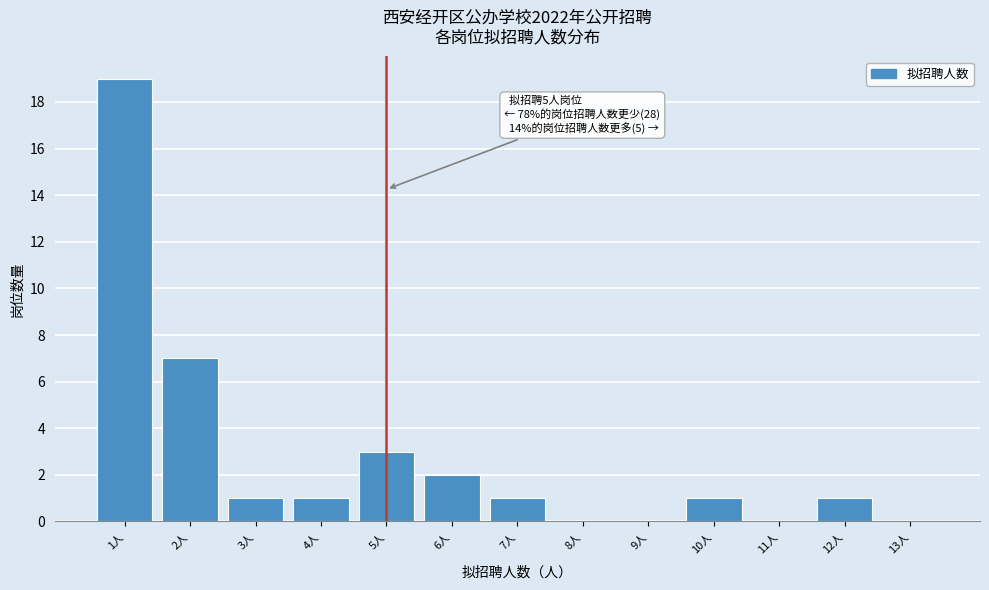

Over which range of the x-axis is the bar tallest?

0.5 to 1.5